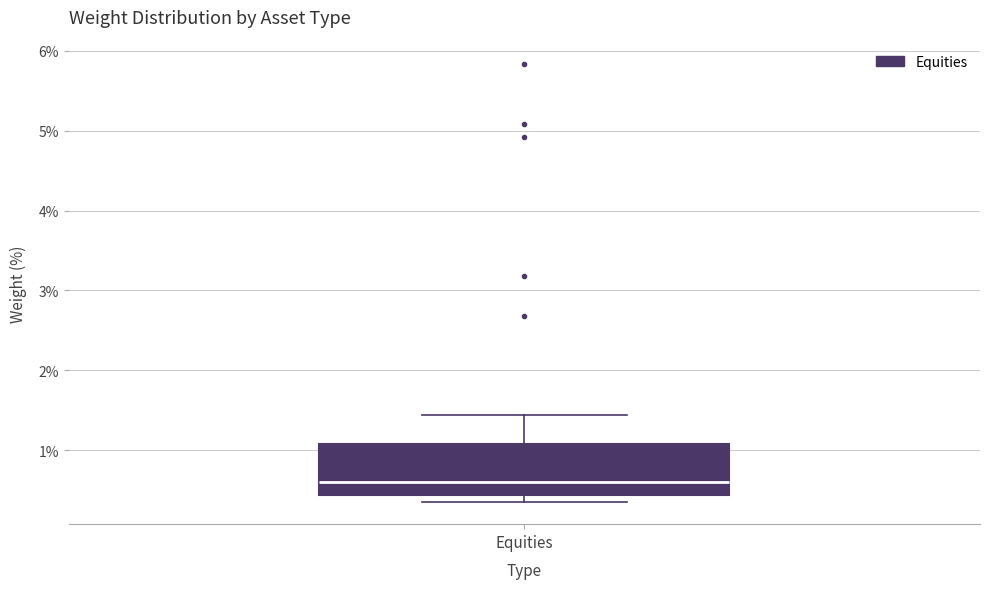

Transcribe this box plot: give where the median line is, the range the box spans, and where the two whiskers end, as read against the y-axis. The values are not printed on the chart, so give them approximately, as read against the axis.

median 0.6, box 0.4 to 1.1, whiskers 0.3 to 1.4